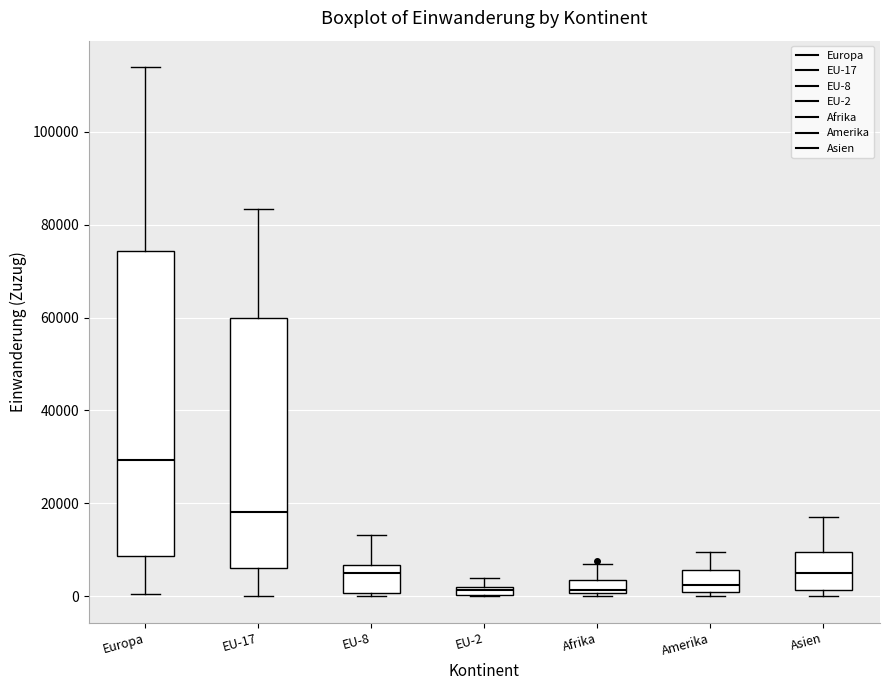

Comparing the boxes themselves (not the whiskers), which one is the tallest?

Europa